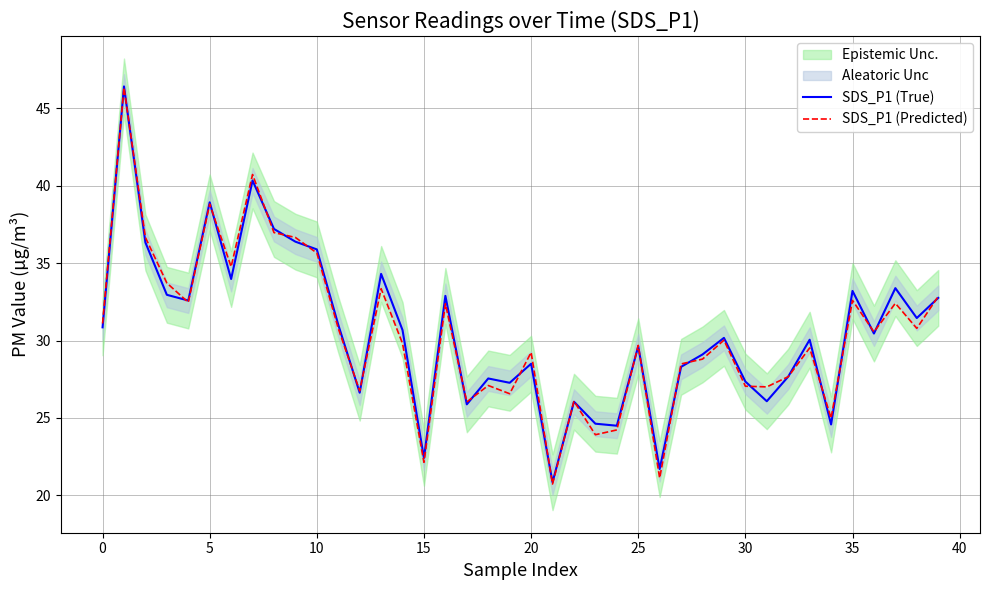

How many categories are shown in the chart?

40